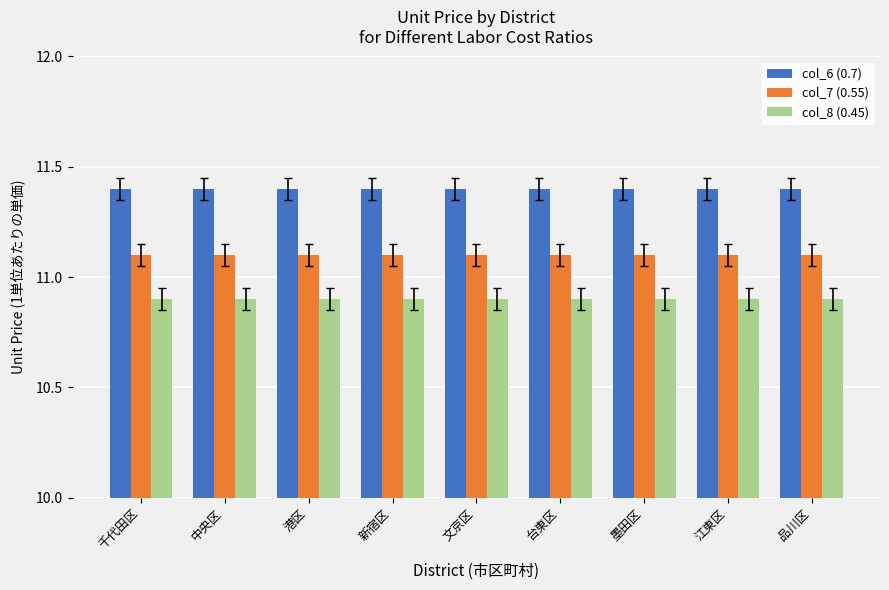

How many groups of bars are there?

9